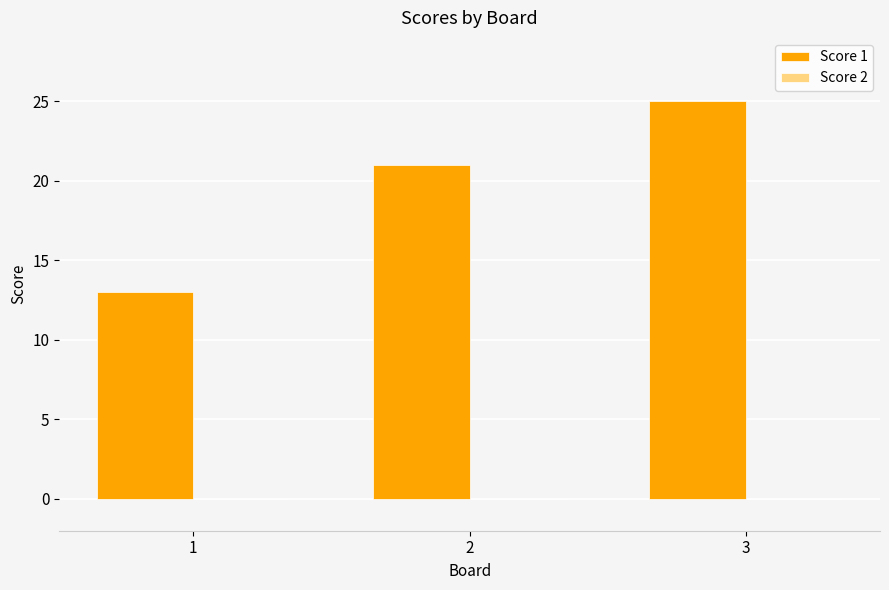

The value at 1 is 13. True or false?

True